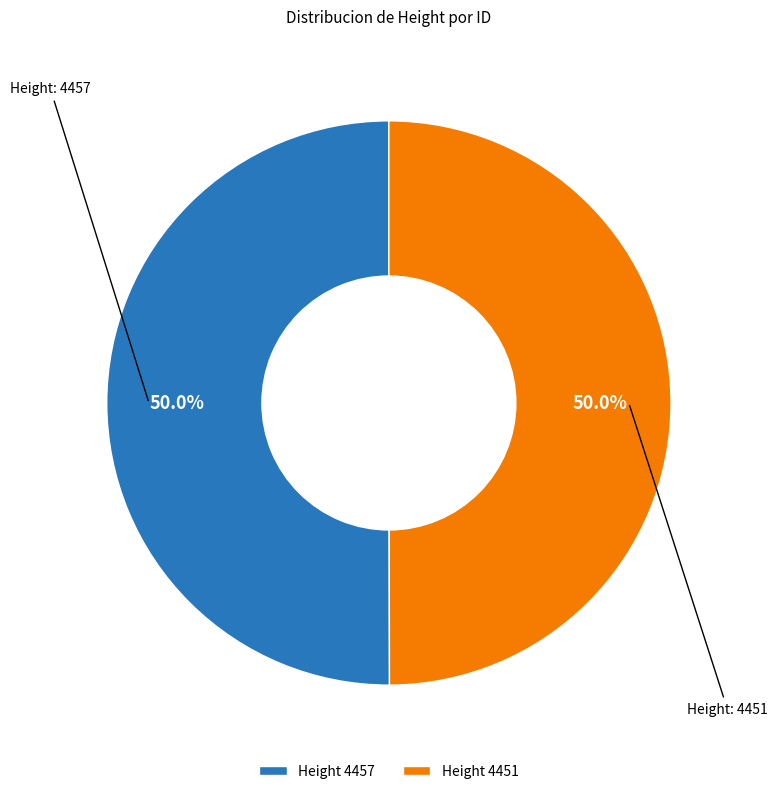

What is the total percentage of Height 4451 and Height 4457?

100.0%